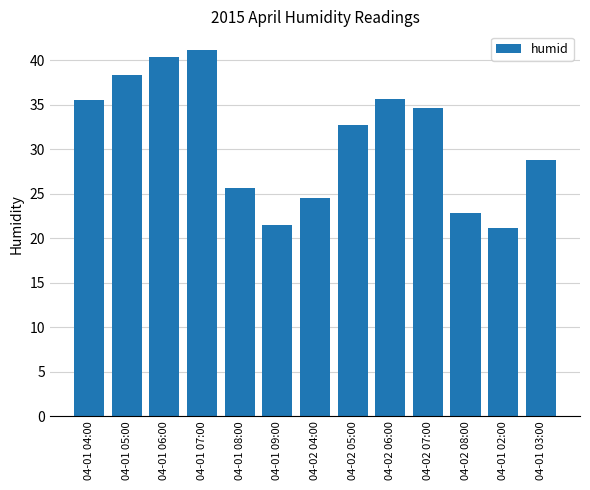

True or false: the data shows 35.5 at 04-01 04:00.

True